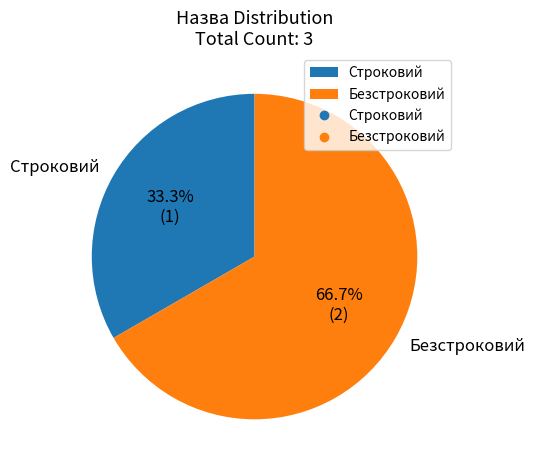

Is Строковий the majority of the pie?

No